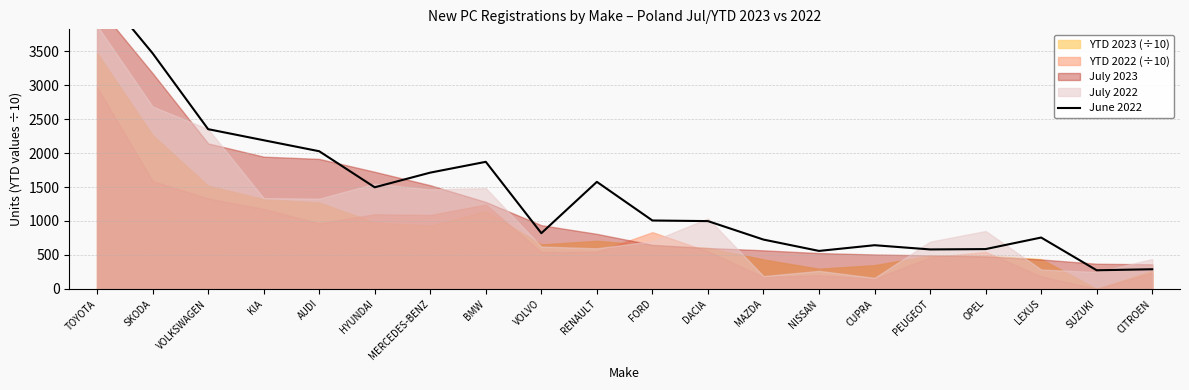

How many lines are shown in the chart?

1